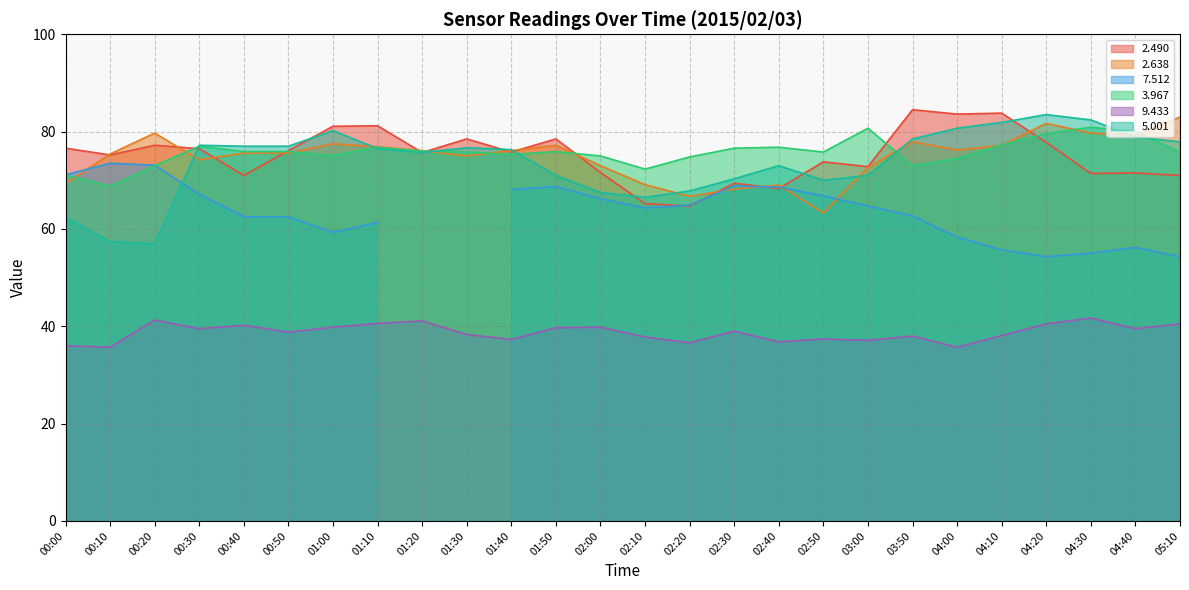

How many data points in   2.638 are above 76?

13